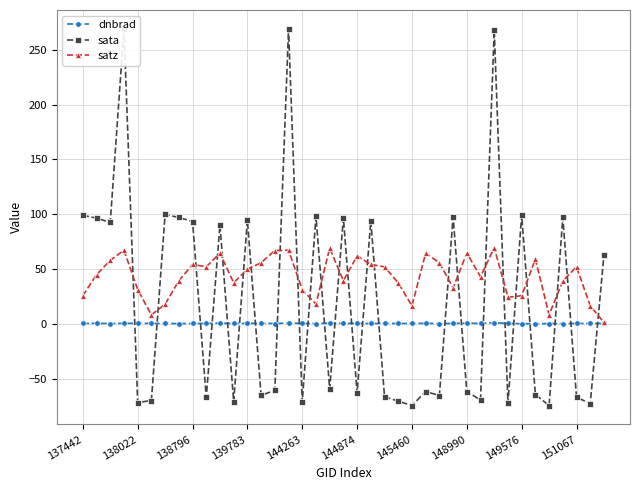

Which series has the widest spread of values?

sata